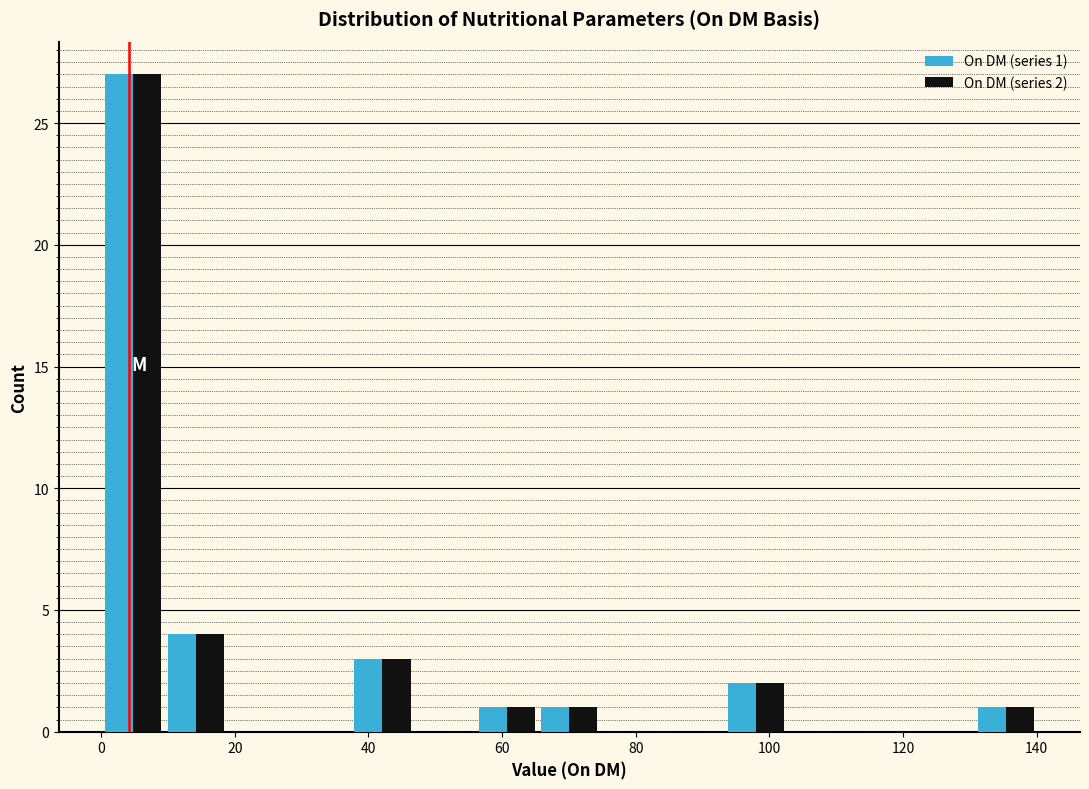

In the On DM (series 2) series, which range on the x-axis has the tallest bar?

0 to 10